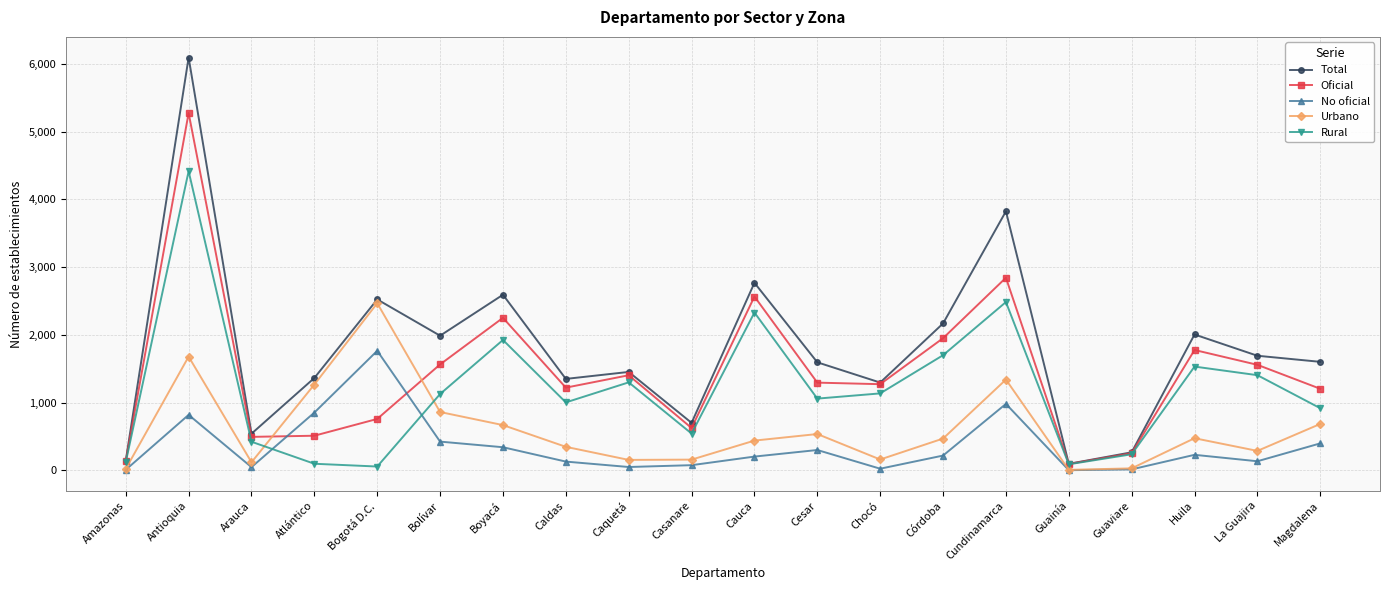

At which category is the sum across all series the highest?

Antioquia